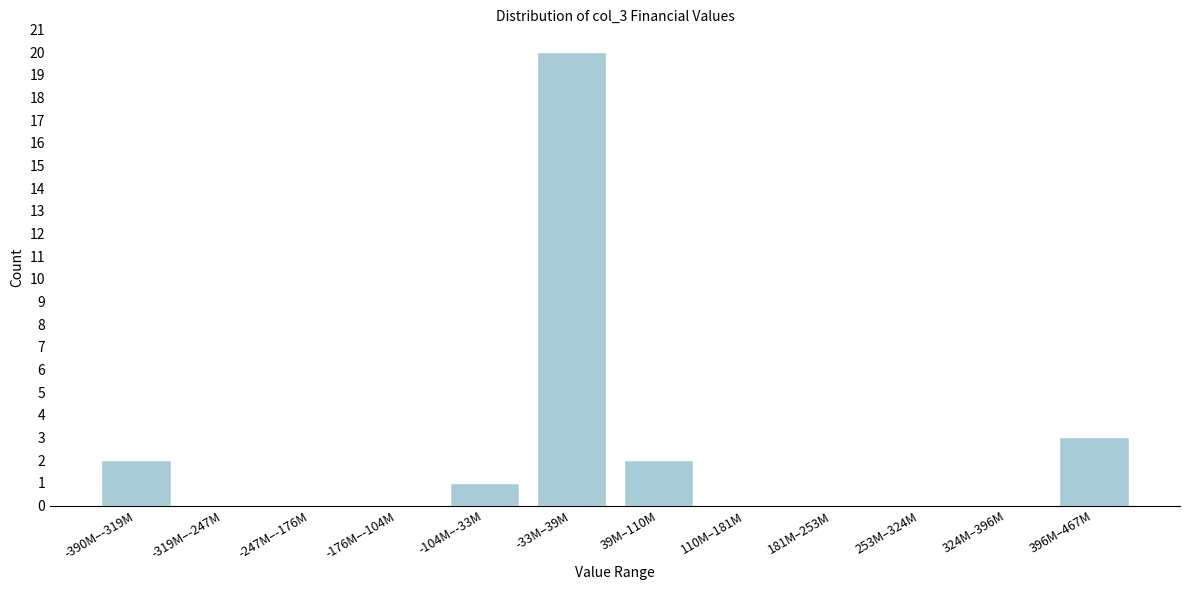

Reading left to right, extract all data points from this chart.

-390M–-319M=2	-319M–-247M=0	-247M–-176M=0	-176M–-104M=0	-104M–-33M=1	-33M–39M=20	39M–110M=2	110M–181M=0	181M–253M=0	253M–324M=0	324M–396M=0	396M–467M=3